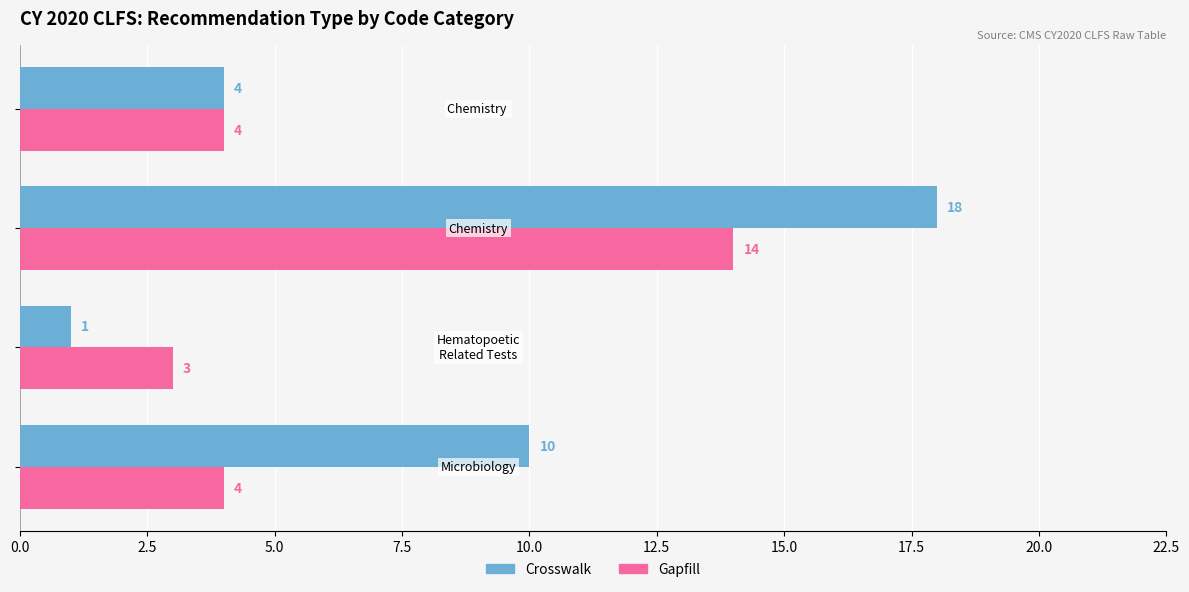

What is the average value of the Gapfill series?

6